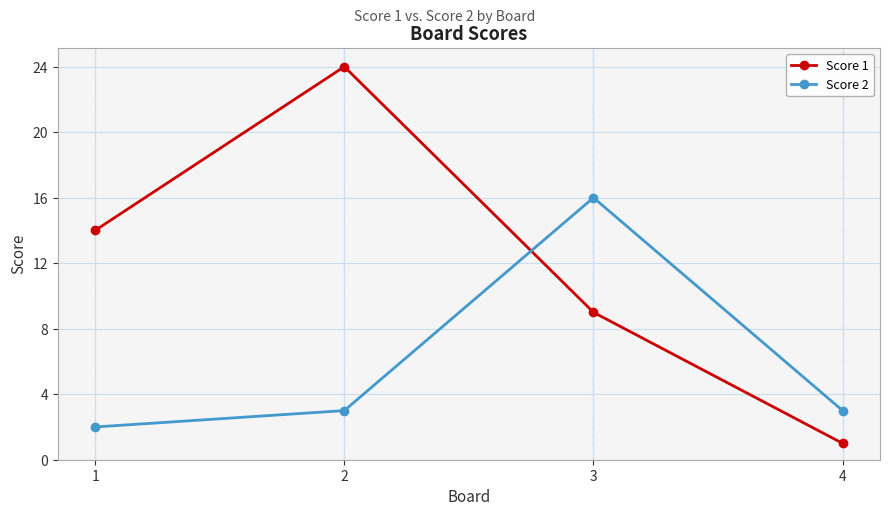

Reading left to right, what are all the values shown in this chart?

Score 1: 1=14	2=24	3=9	4=1
Score 2: 1=2	2=3	3=16	4=3